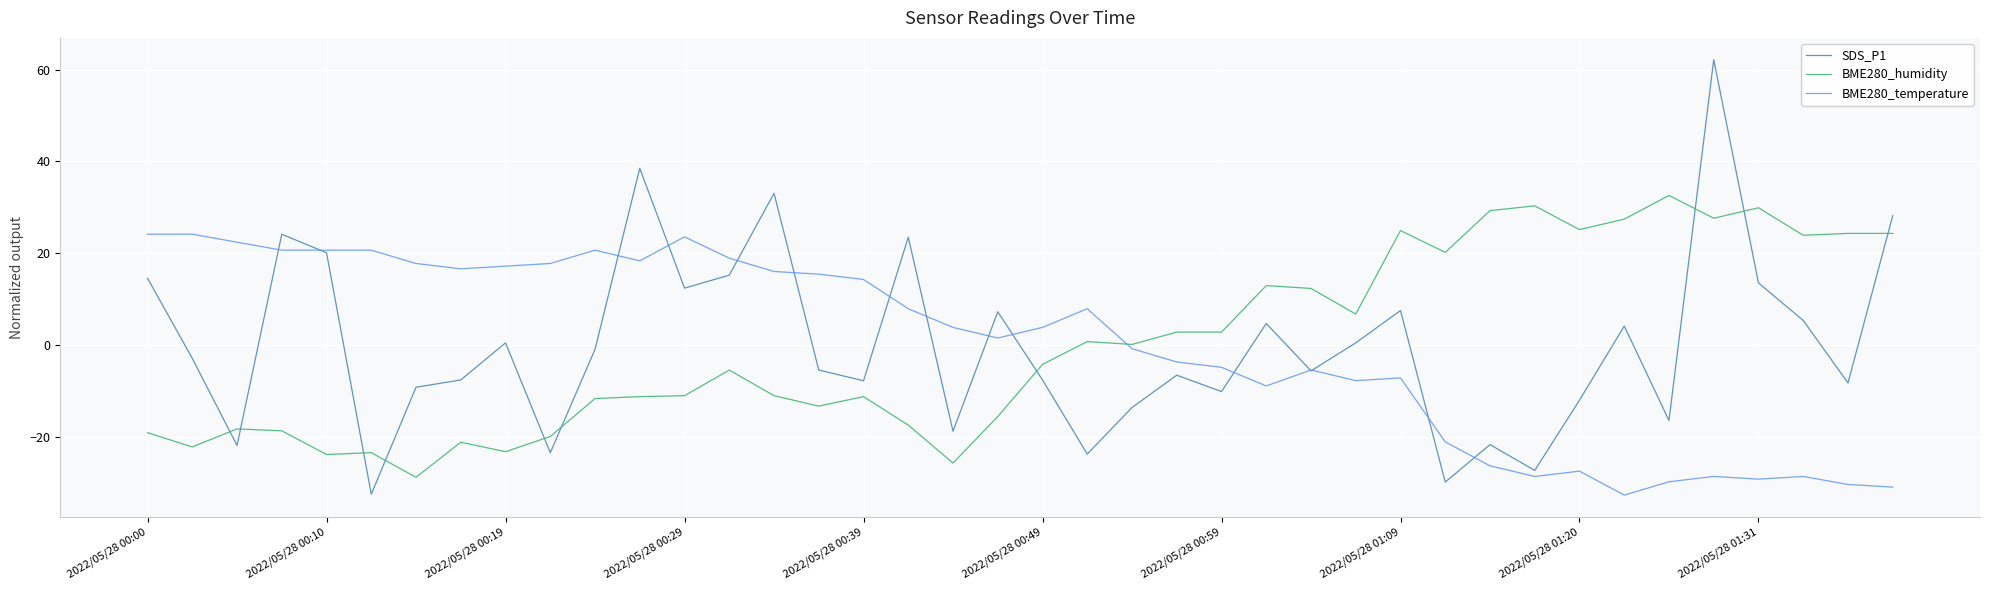

Which series has the widest spread of values?

SDS_P1